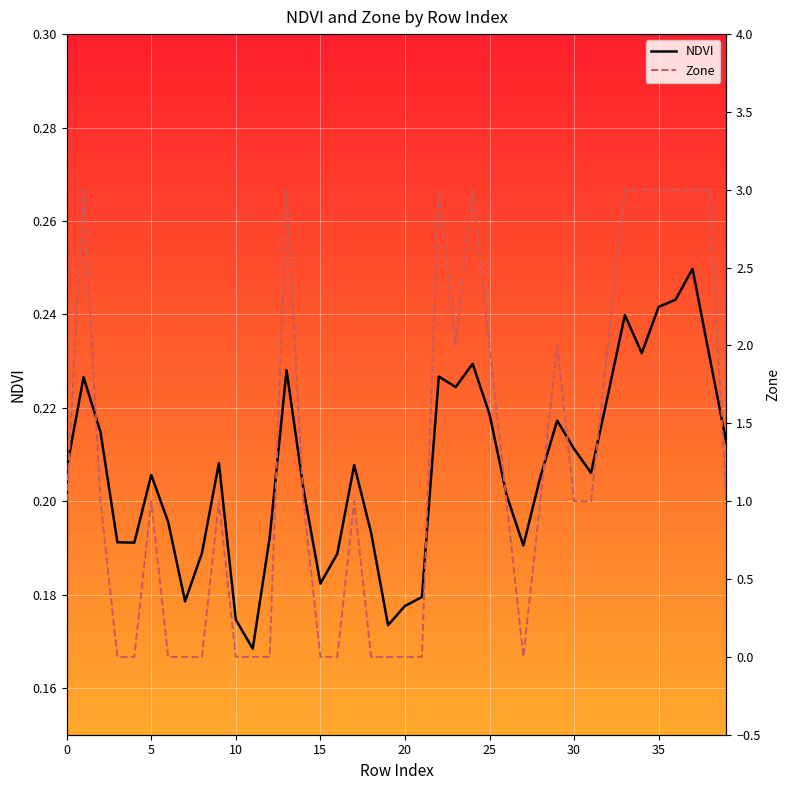

How many data points does each series have?

40